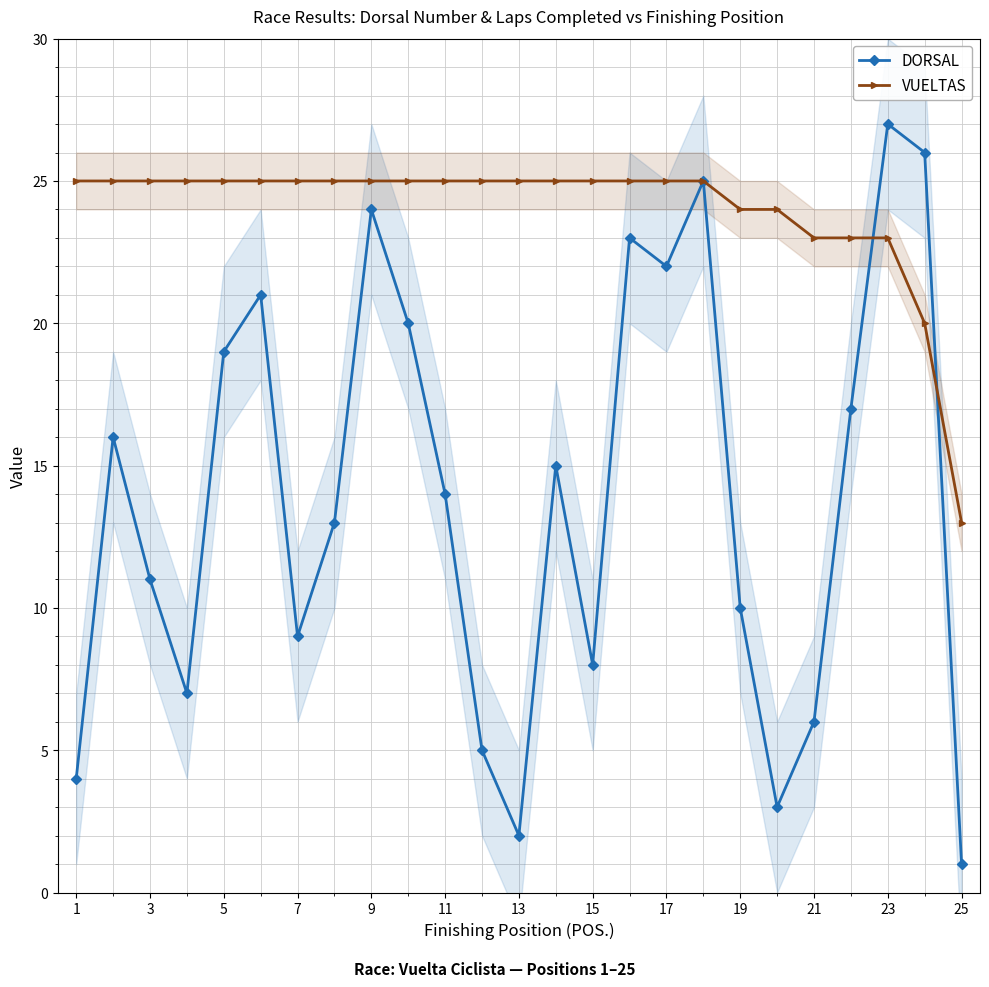

Does the chart display data point markers on the line(s)?

Yes